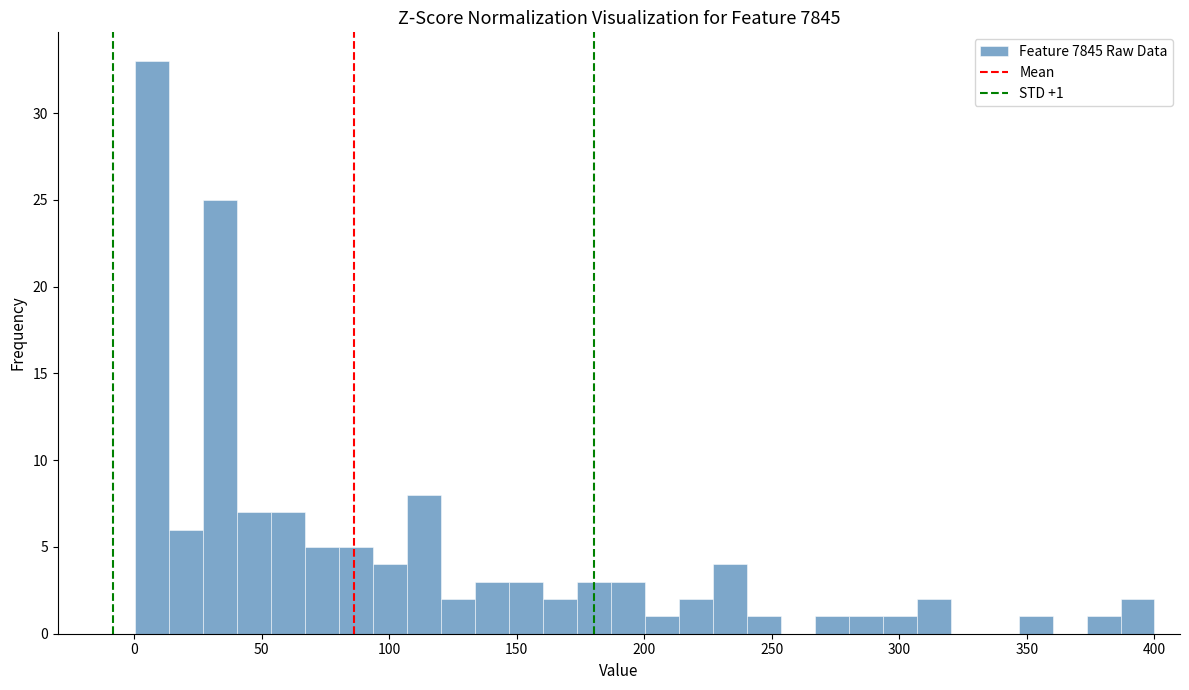

Around what value on the x-axis is the tallest bar? Give the approximate position of its centre, as read against the axis.

5